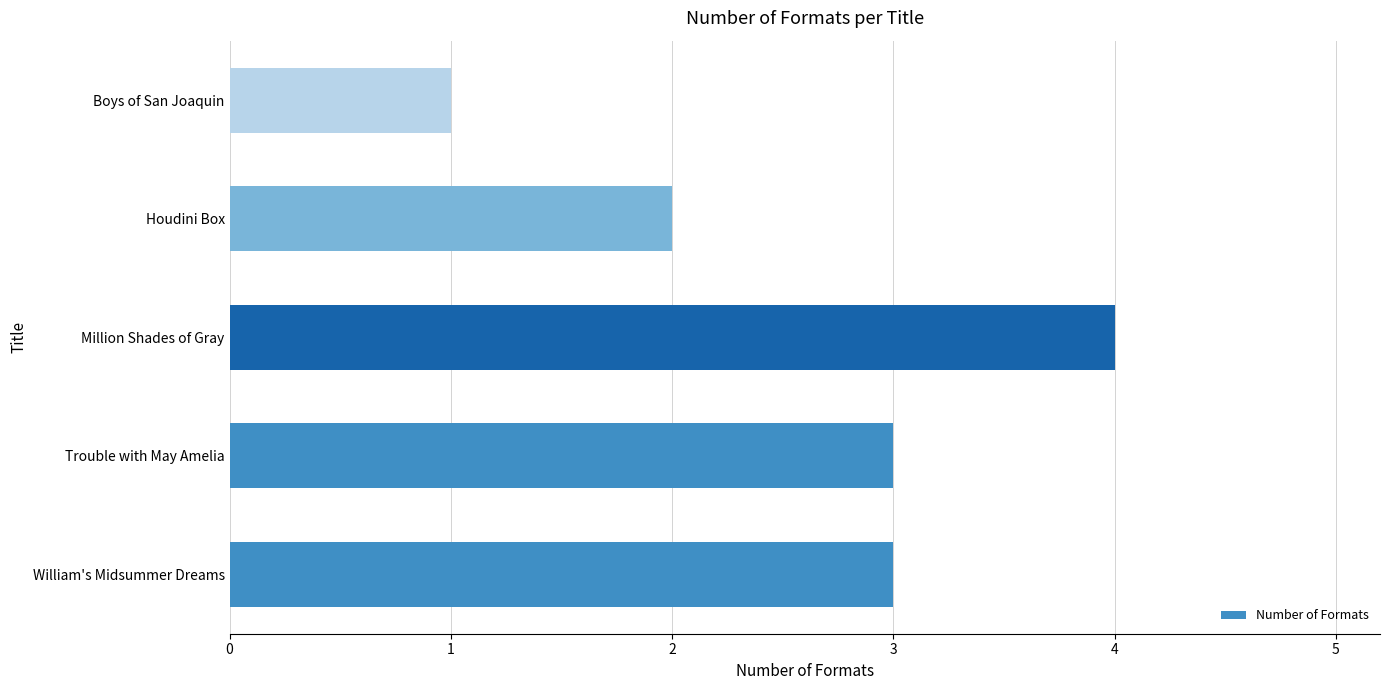

What is the average value?

3